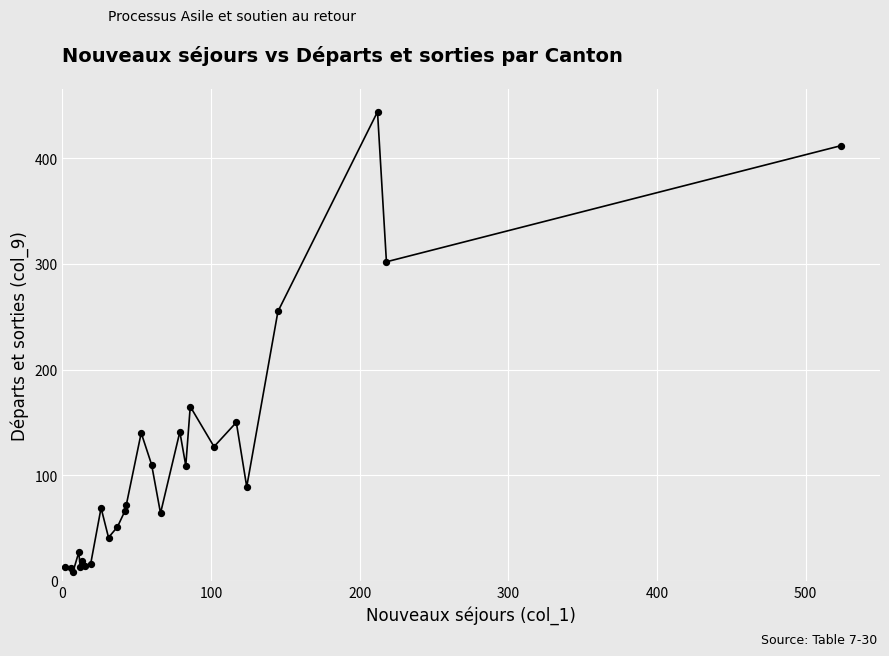

What is the difference between the maximum and minimum values?

436